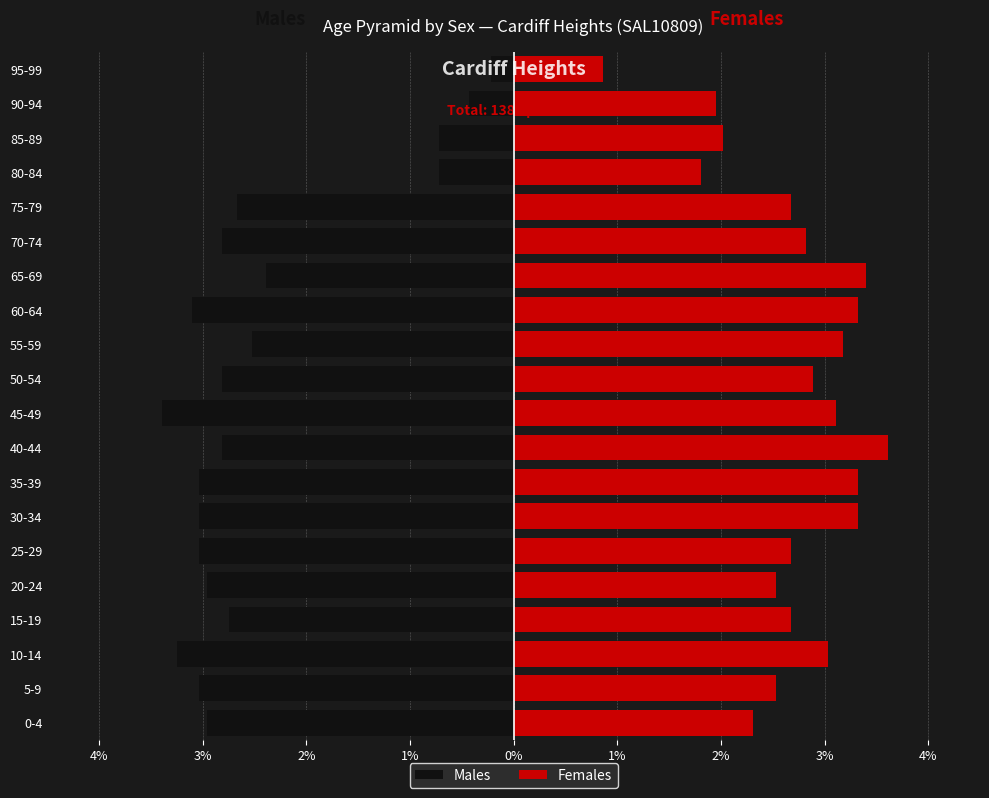

List the series in order of their peak value, highest first.

Females, Males